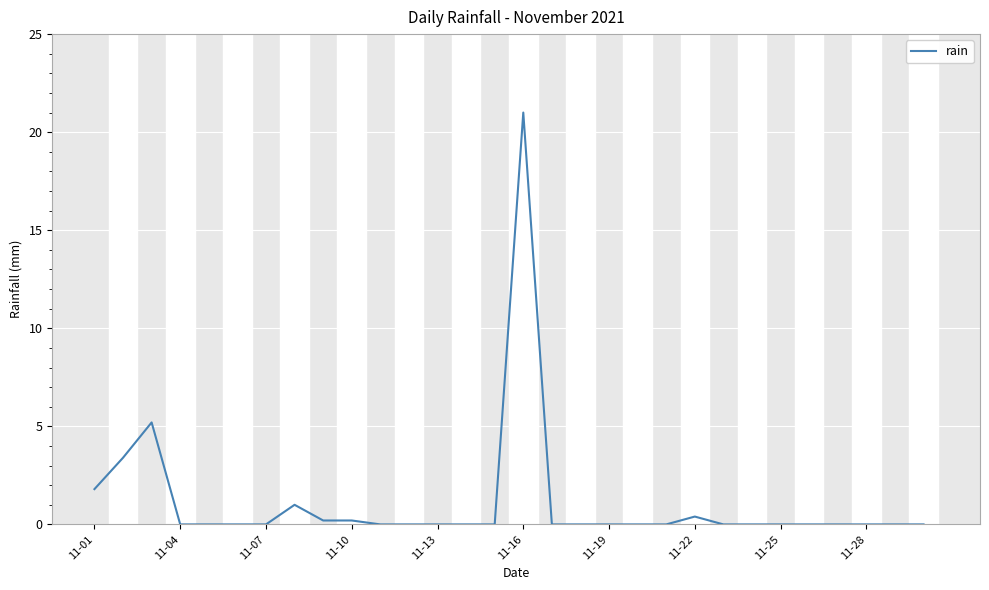

What is the maximum value shown in the chart?

21.0